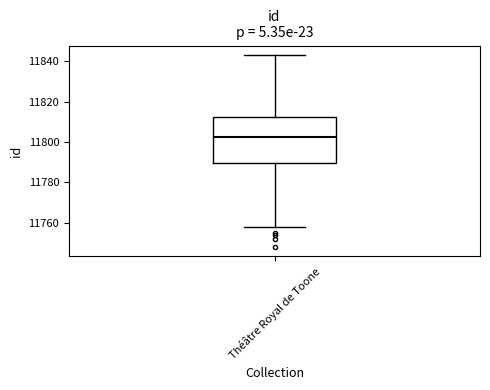

Where is the upper edge of the box for Théâtre Royal de Toone on the y-axis? The values are not printed on the chart, so give them approximately, as read against the axis.

11812